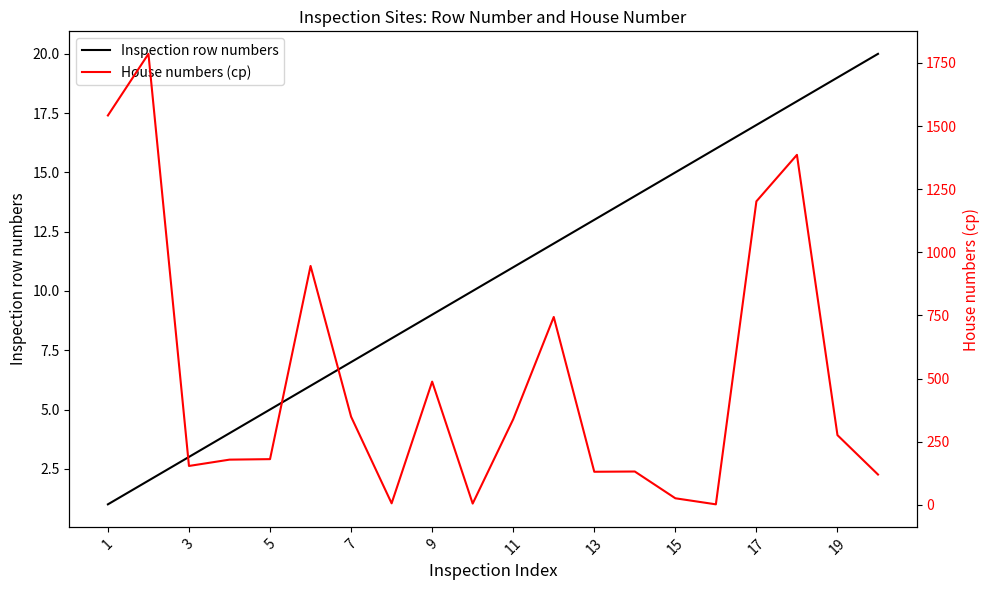

What is the average value of the House numbers (cp) series?

500